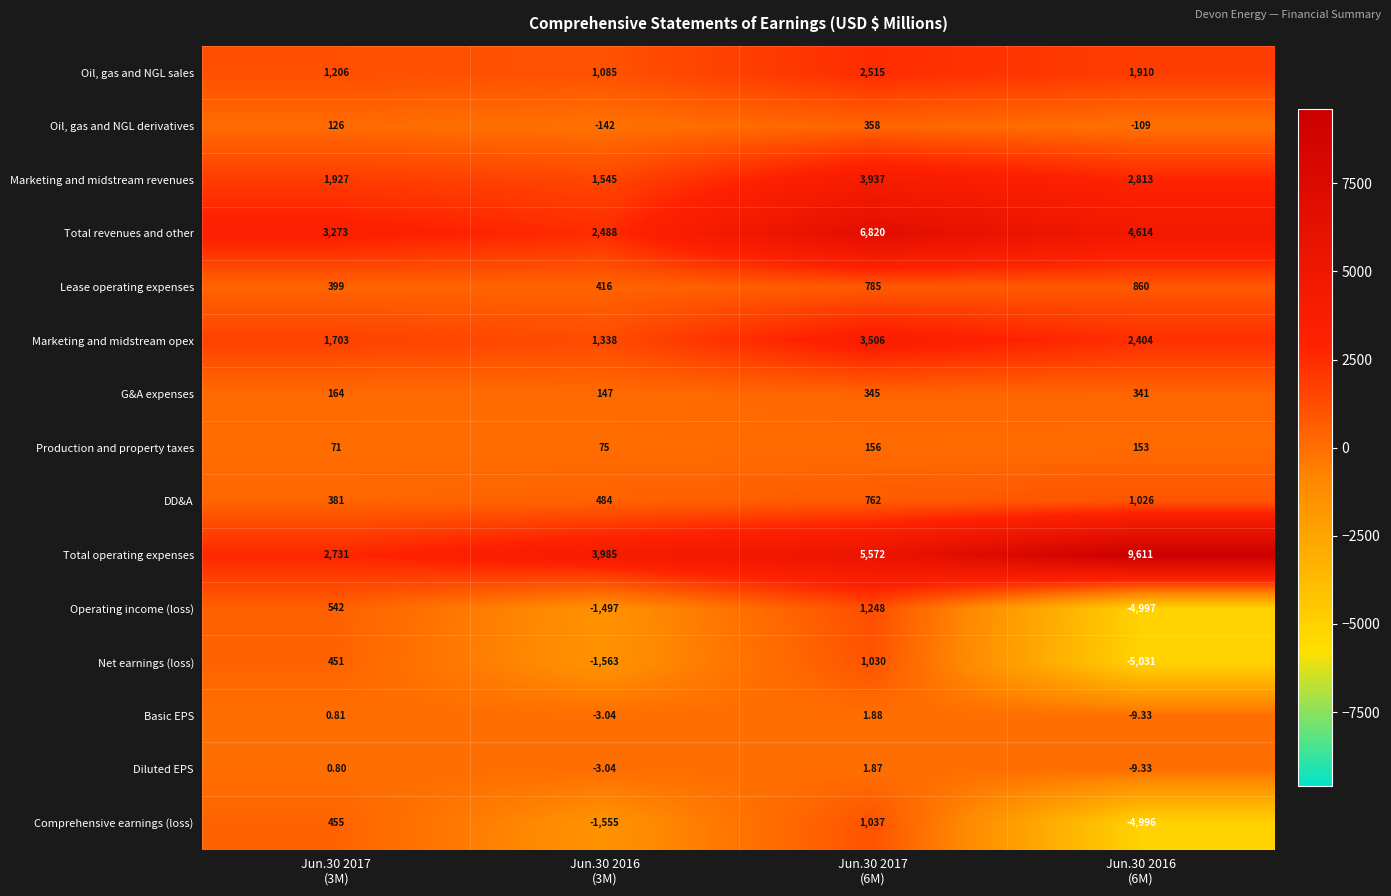

Which series has the largest total across all categories?

Total operating expenses